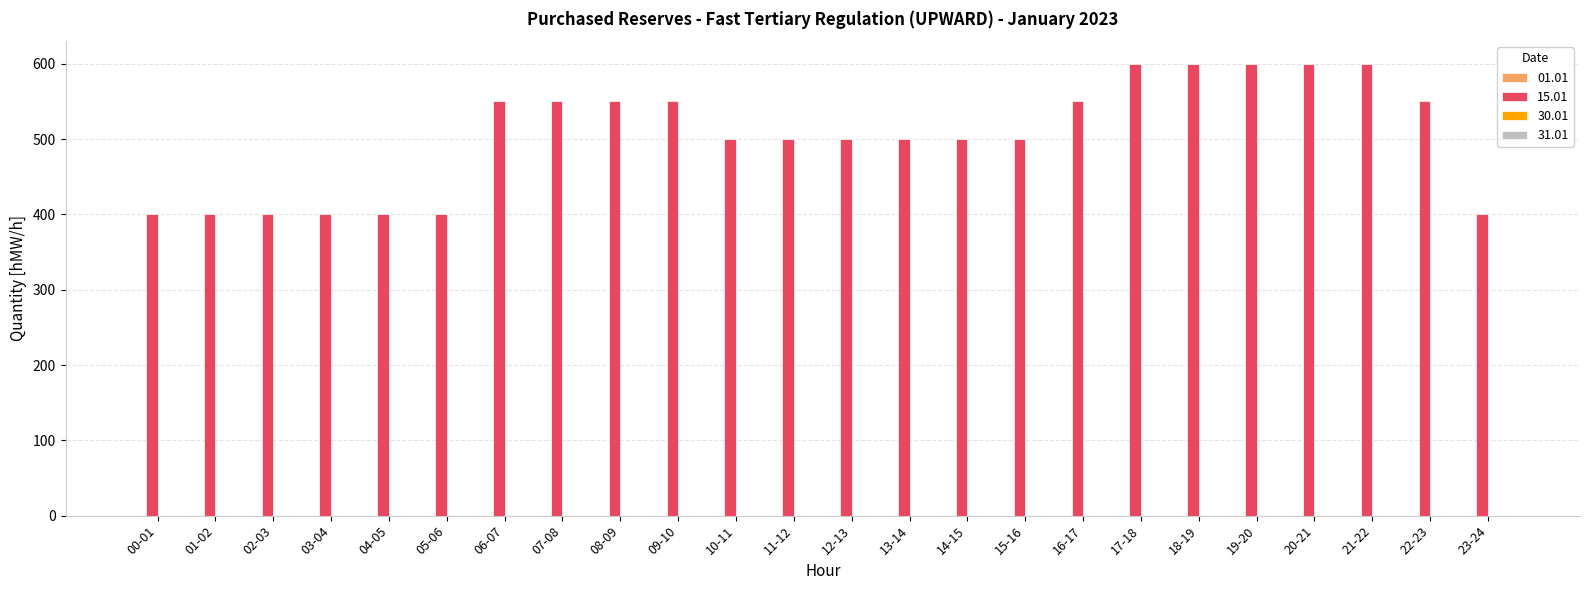

The value at 18-19 is 251. True or false?

False